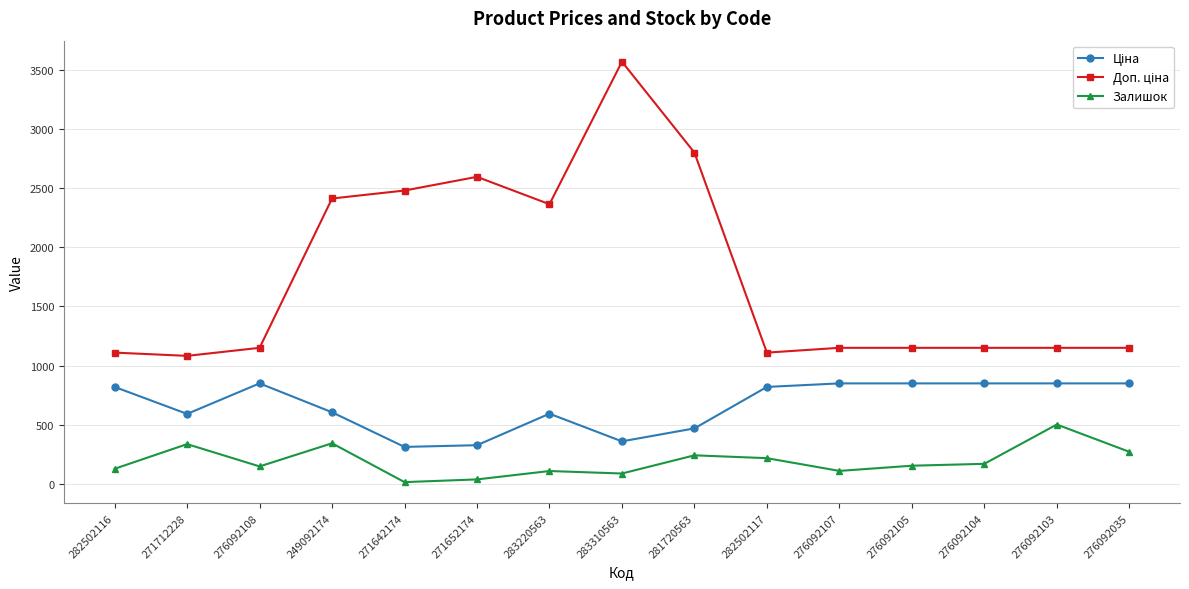

True or false: Залишок has more than 1 interior local peaks.

True